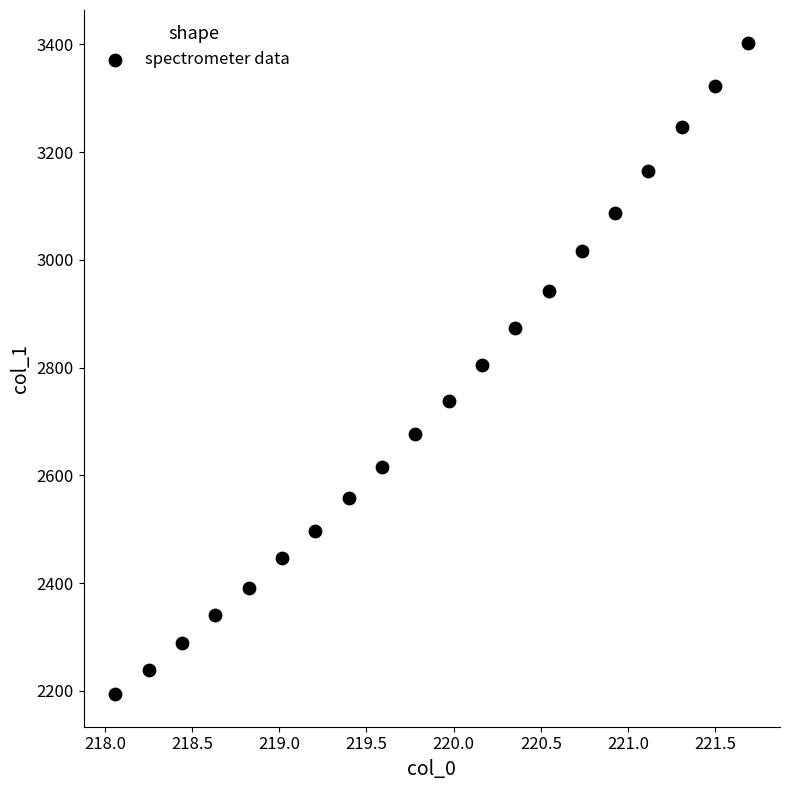

What is the range of Y values (max minus min)?

1209.1